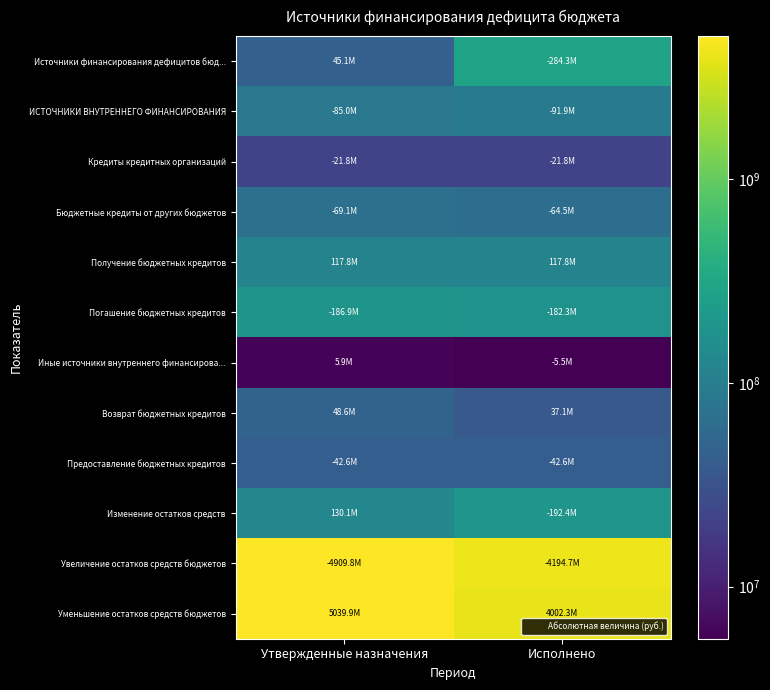

Rank the series at Утвержденные назначения from lowest to highest value.

Иные источники внутреннего финансирова..., Кредиты кредитных организаций, Предоставление бюджетных кредитов, Источники финансирования дефицитов бюд..., Возврат бюджетных кредитов, Бюджетные кредиты от других бюджетов, ИСТОЧНИКИ ВНУТРЕННЕГО ФИНАНСИРОВАНИЯ, Получение бюджетных кредитов, Изменение остатков средств, Погашение бюджетных кредитов, Увеличение остатков средств бюджетов, Уменьшение остатков средств бюджетов